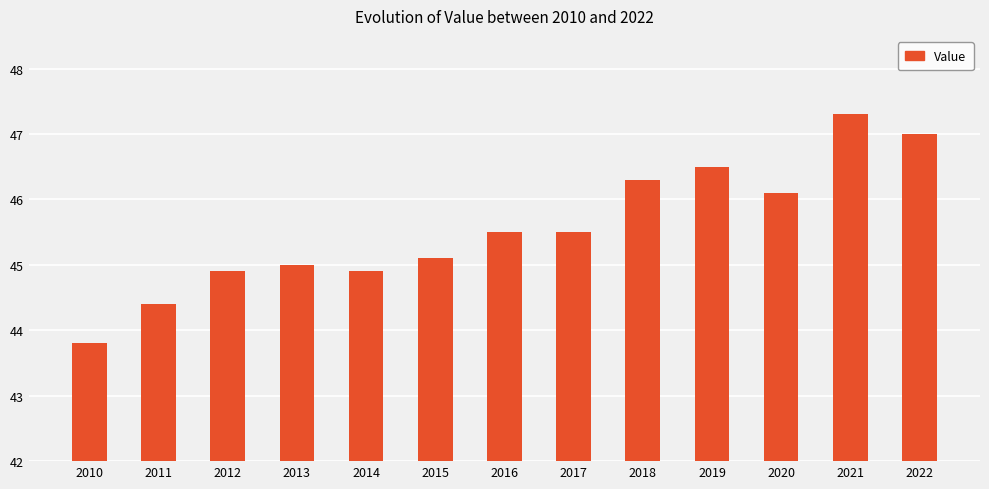

How many distinct data groups are displayed?

1